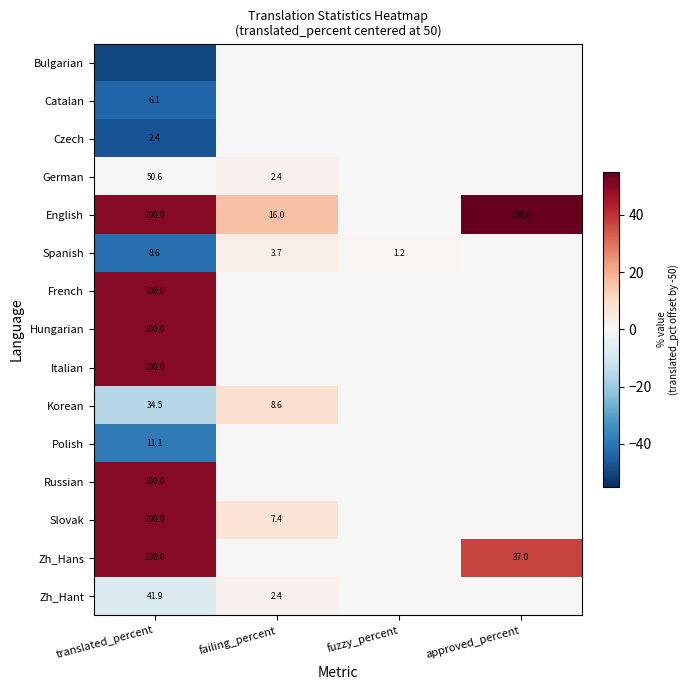

True or false: English has a value of 100.0 at translated_percent.

True